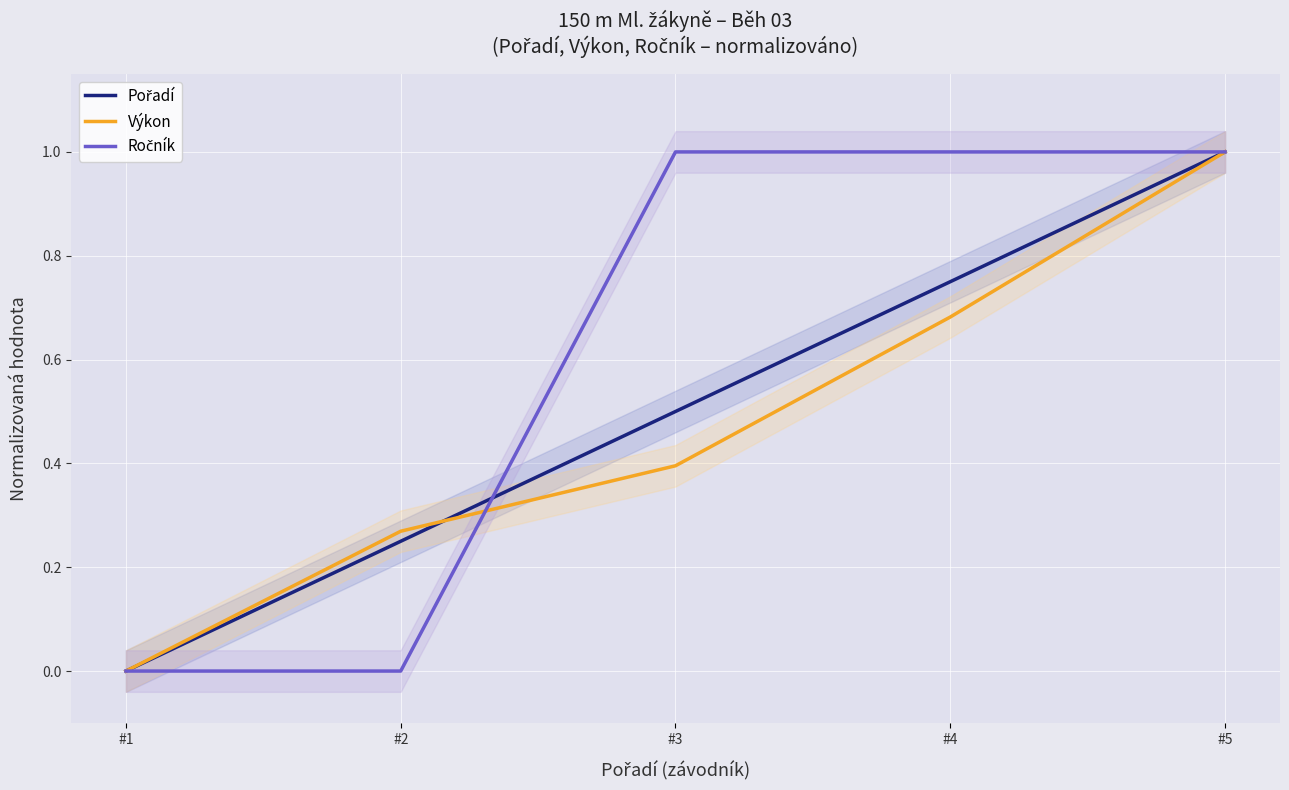

Which has a higher value, #3 or #2?

#3